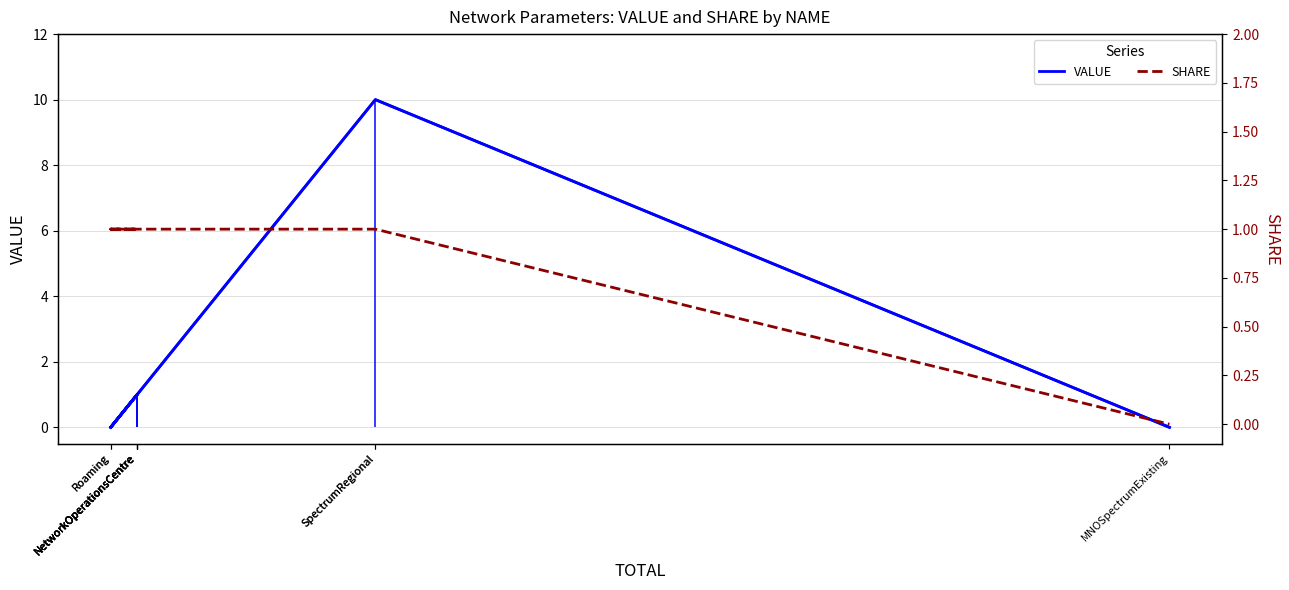

How many values in the SHARE series are below 1?

1